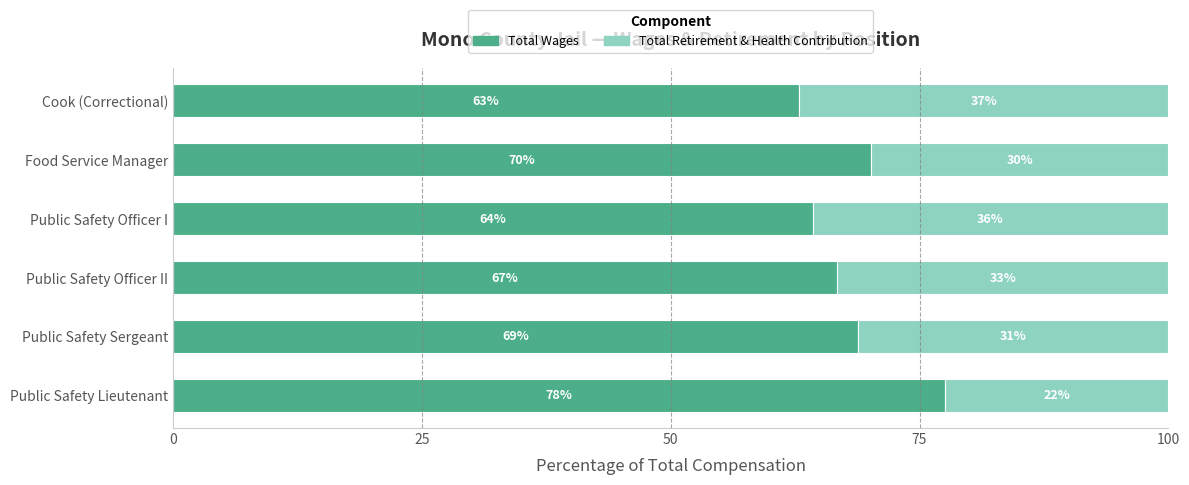

What are all the series names shown in the legend?

Total Wages, Total Retirement & Health Contribution